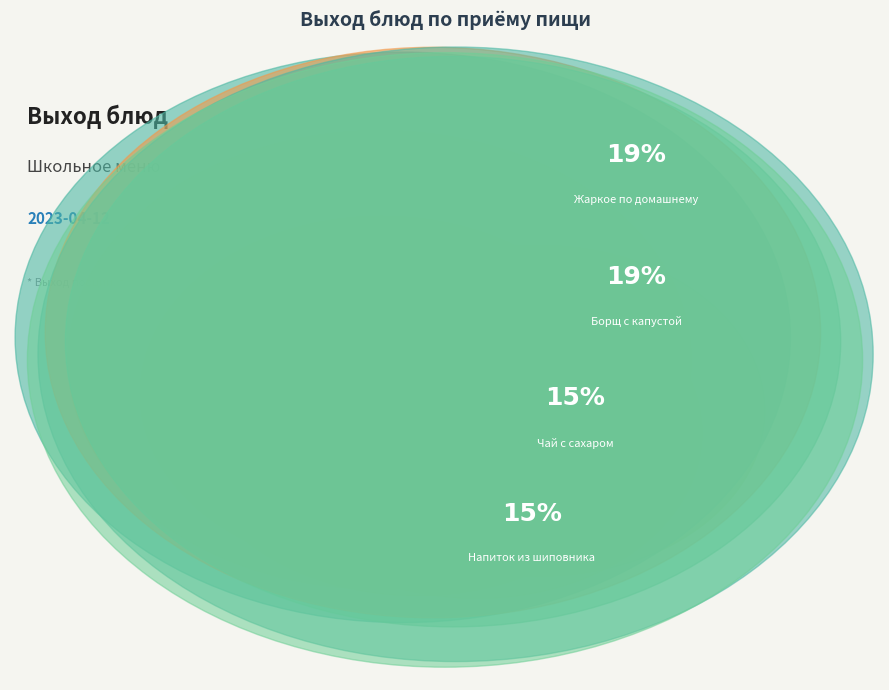

How many segments does this pie chart have?

10